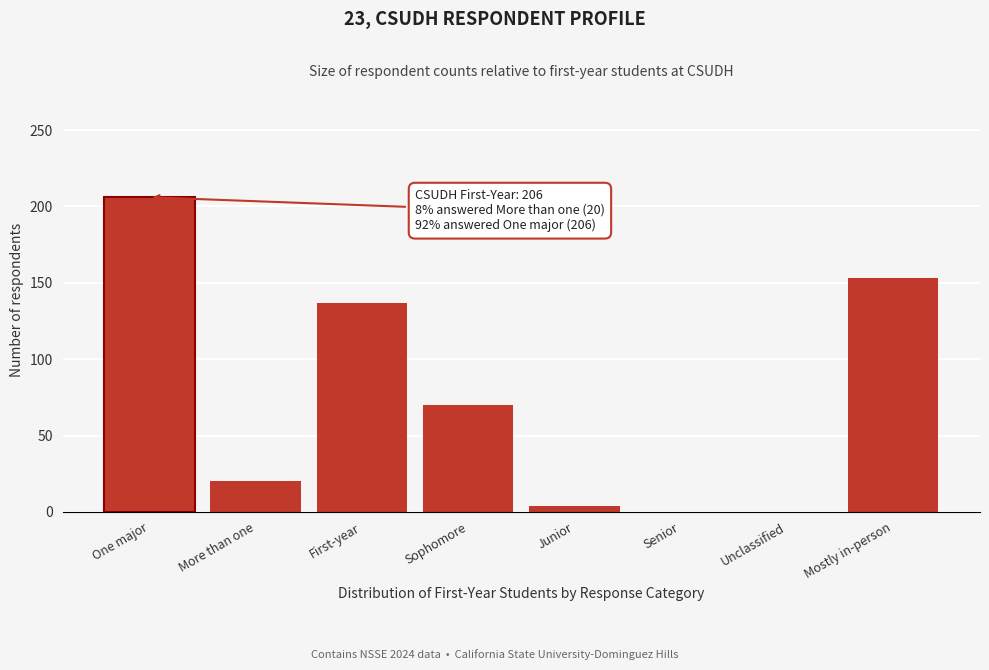

Reading right to left, extract all data points from this chart.

Mostly in-person=153	Unclassified=0	Senior=0	Junior=4	Sophomore=70	First-year=137	More than one=20	One major=206